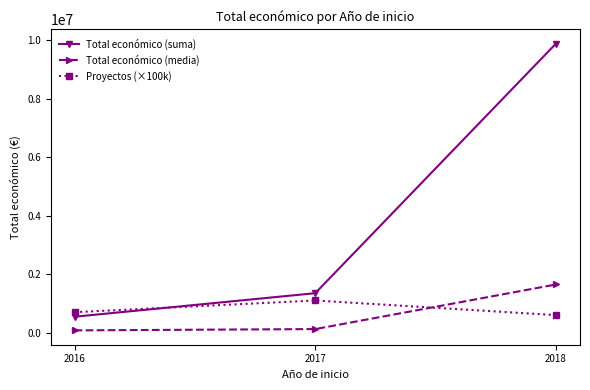

List the labels in order of Total económico (suma) value, largest first.

2018, 2017, 2016